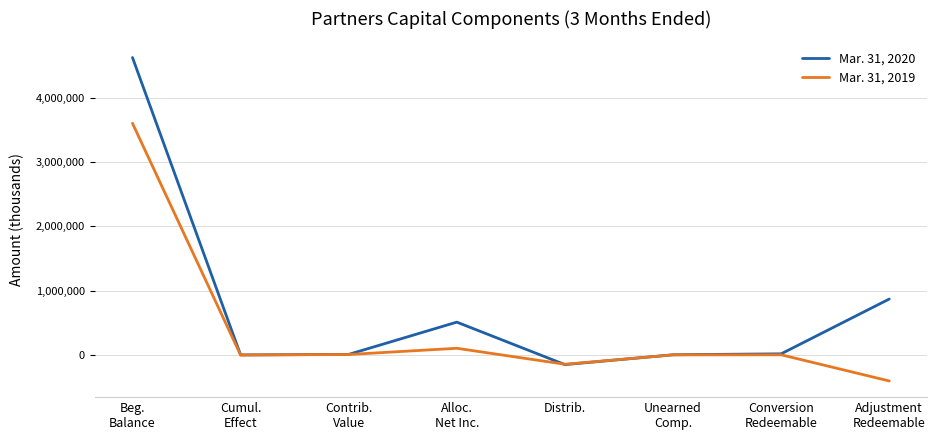

The value of Mar. 31, 2019 at Distrib. is -146790. True or false?

True